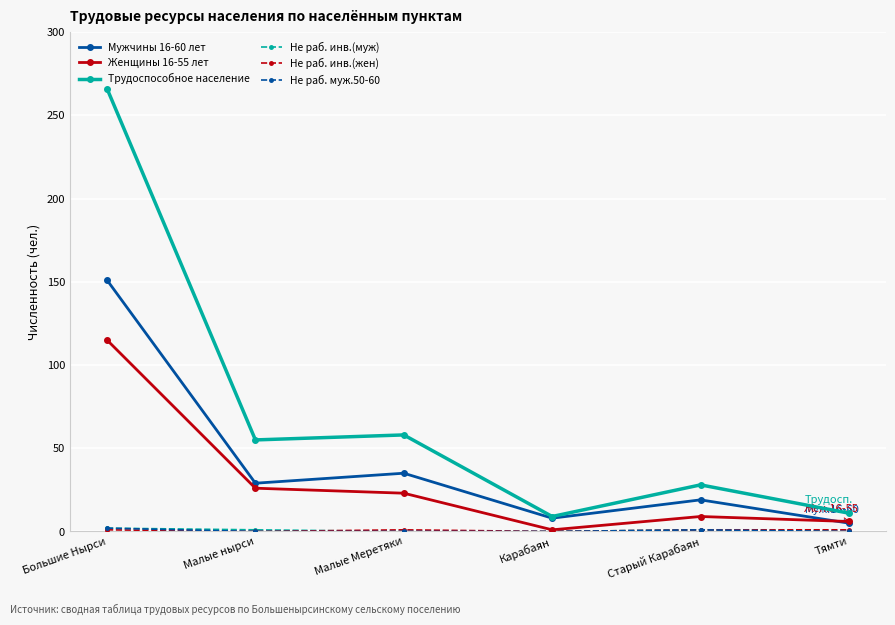

The value of Женщины 16-55 лет at Малые нырси is 26. True or false?

True